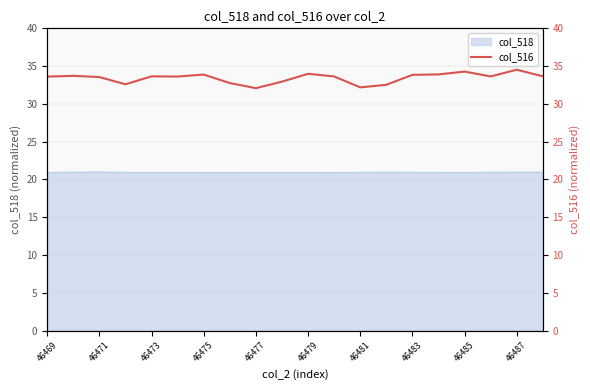

What is the greatest value displayed?

34.5